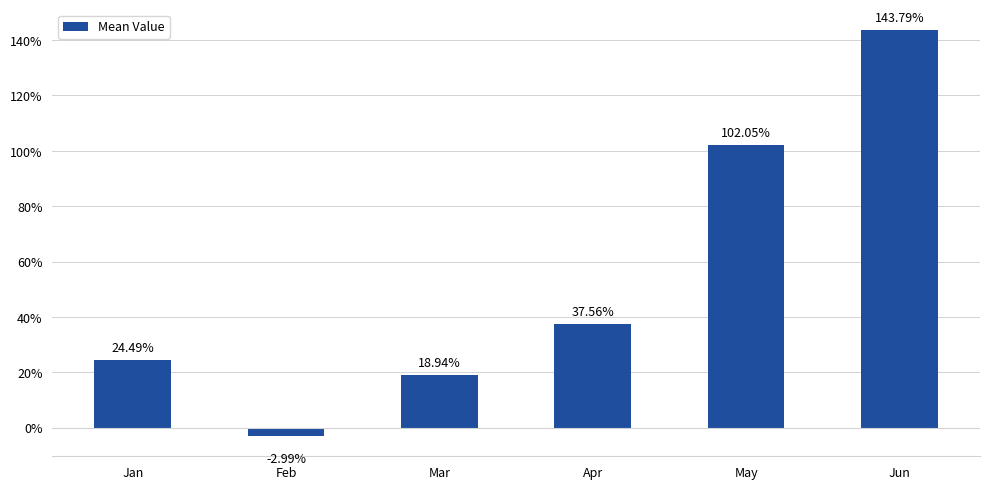

Are the bars horizontal?

No